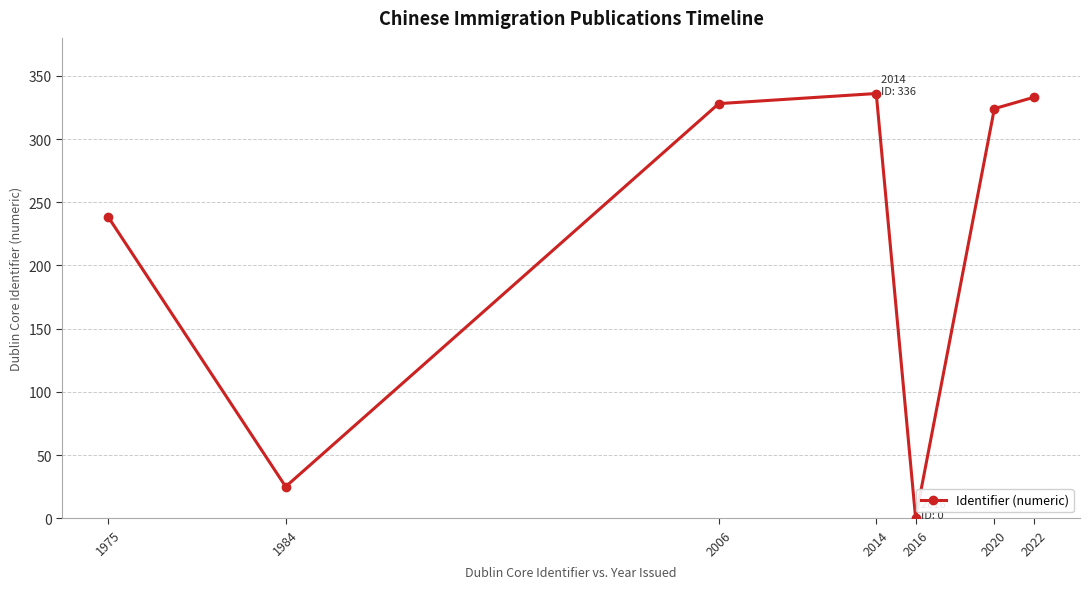

What is the sum of the values at 1984 and 2014?

361